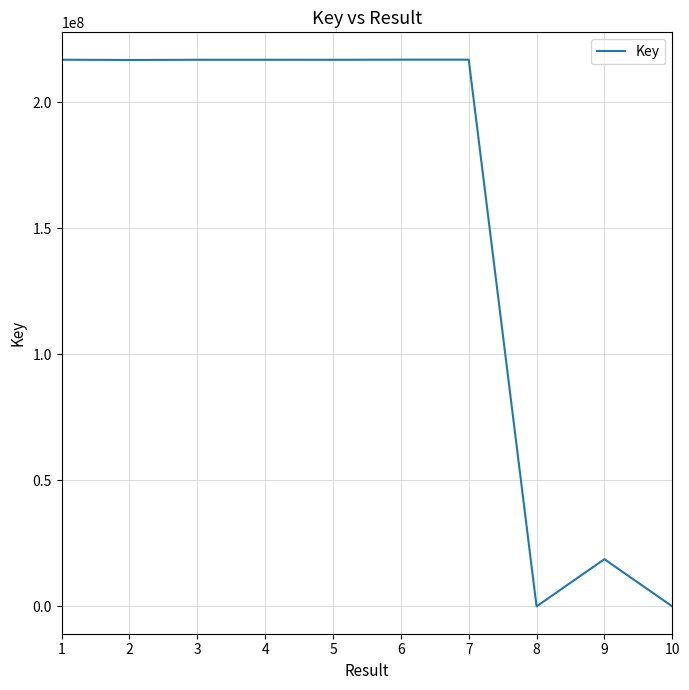

How many values are below 216876160?

5